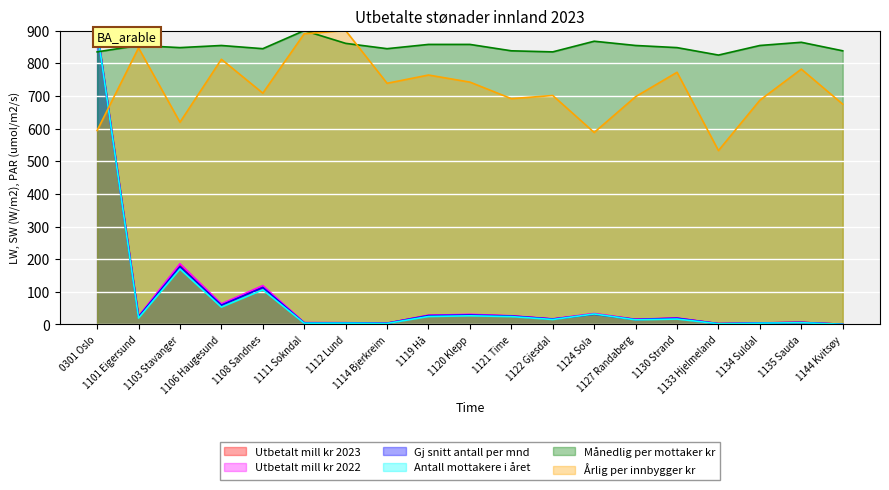

What is the maximum value for Utbetalt mill kr 2022?

900.0